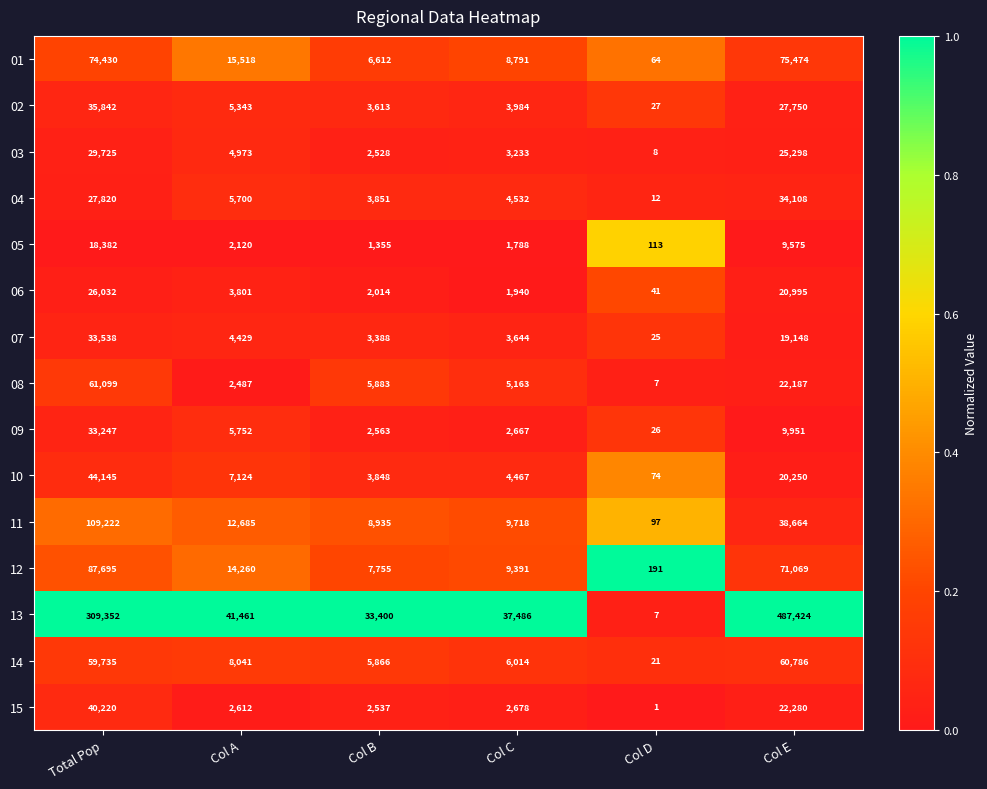

Where is 15 nearest to the value 20110?

Col E